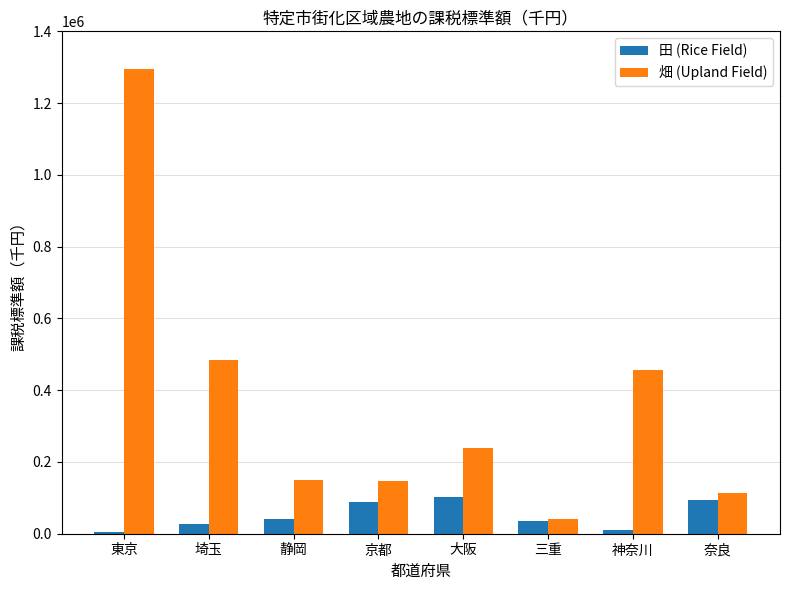

Which series changed the most between 埼玉 and 大阪?

畑 (Upland Field)